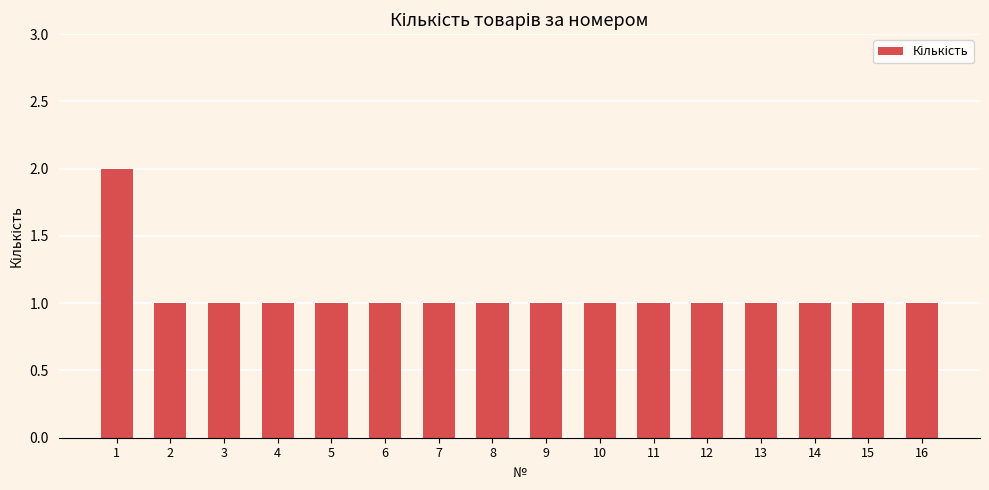

What is the sum of the values at 11 and 10?

2